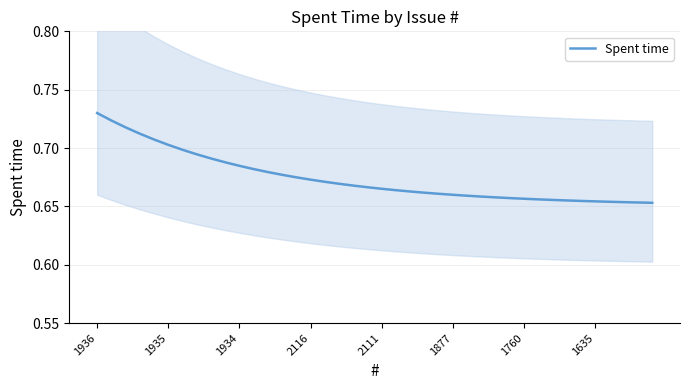

Which category has the highest value in the Spent time series?

1936